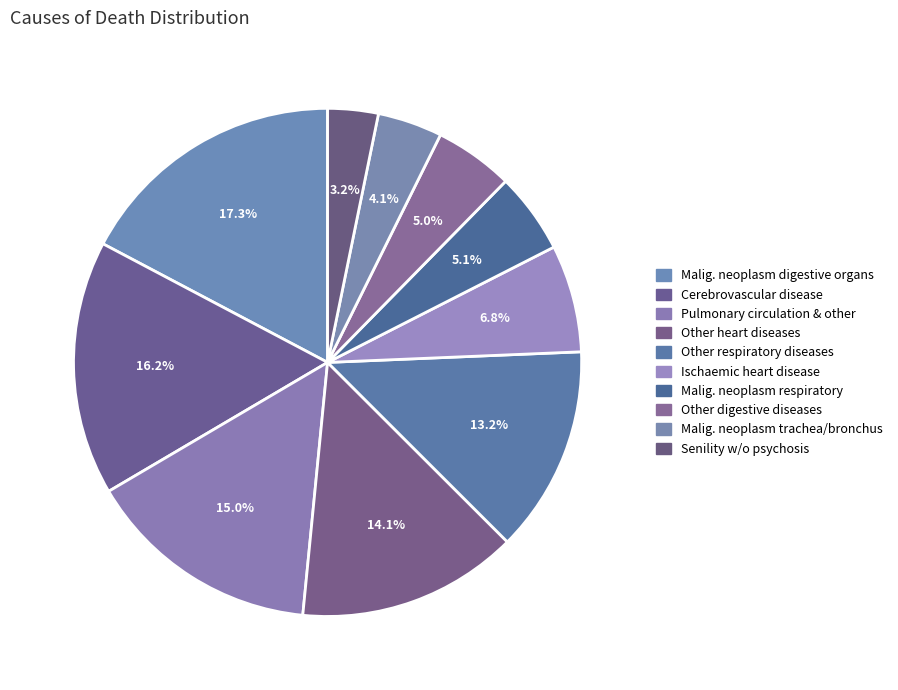

How many slices are in this pie chart?

10